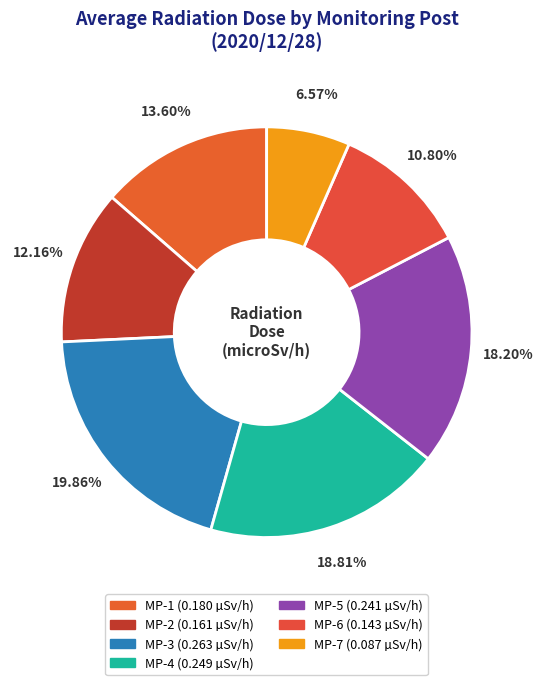

To the nearest percent, what is the difference between the MP-4 and MP-2 slice percentages?

7%